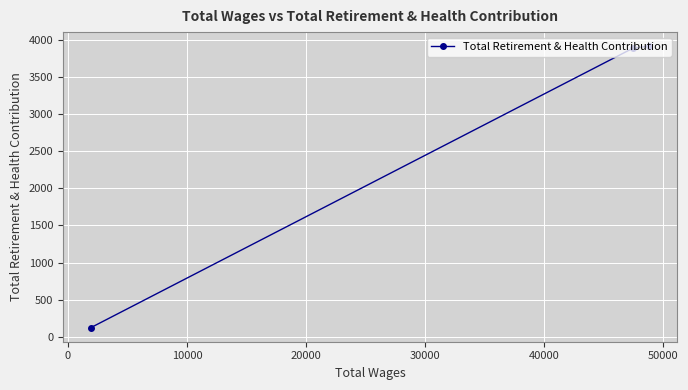

What is the minimum value shown in the chart?

126